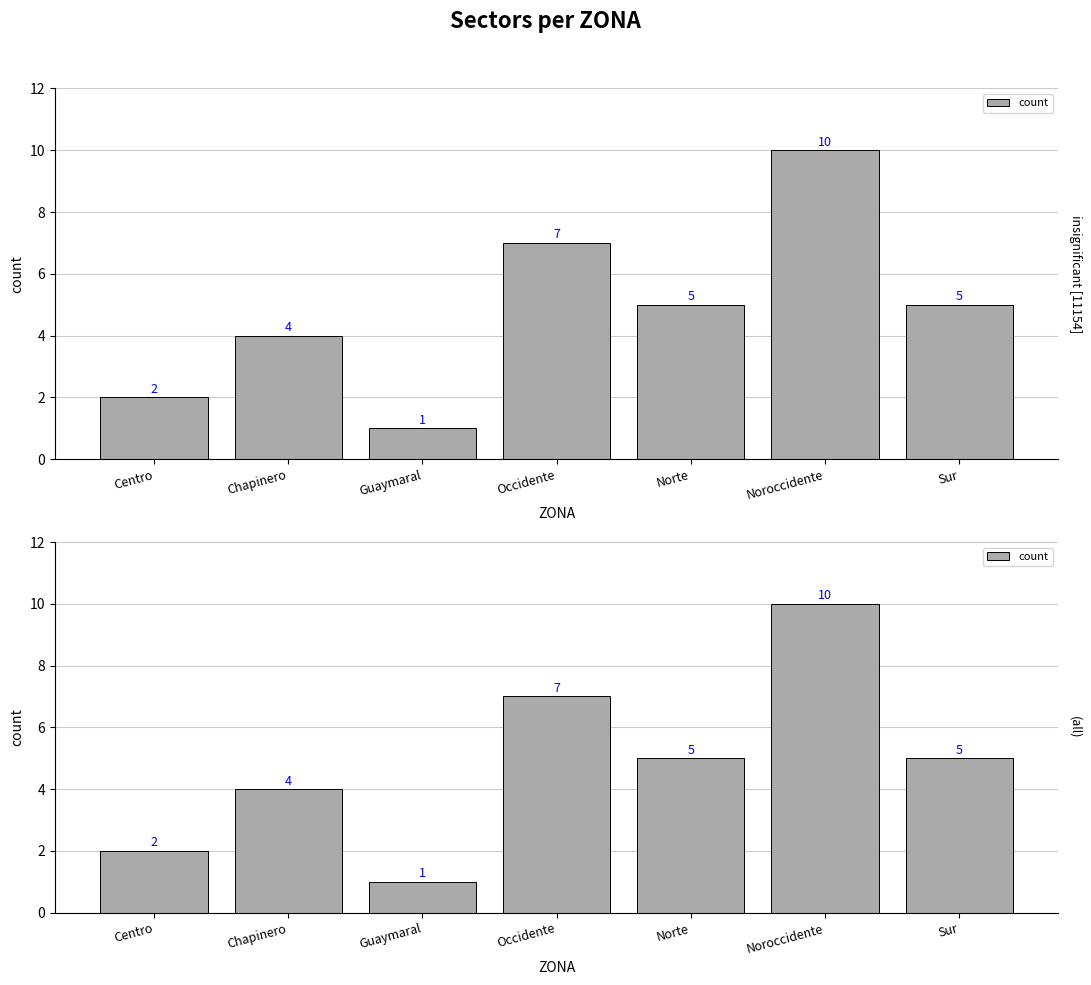

The value at Chapinero is 2. True or false?

False